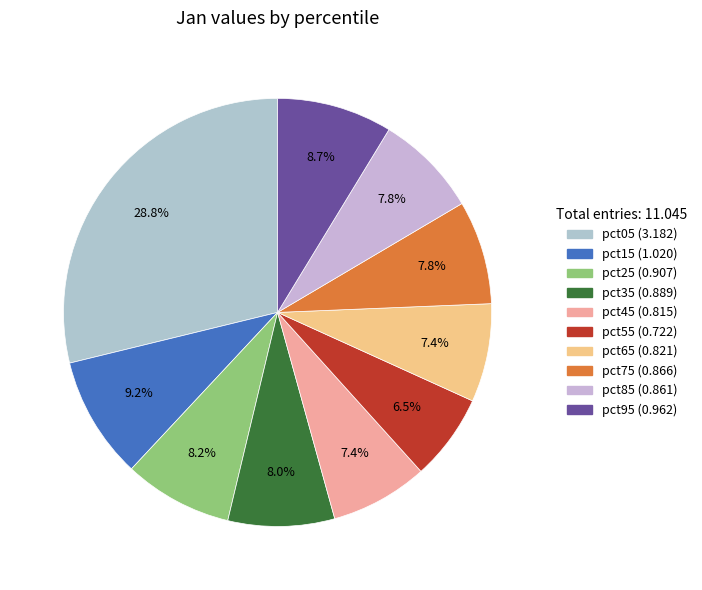

Which category has the biggest portion of the pie?

pct05